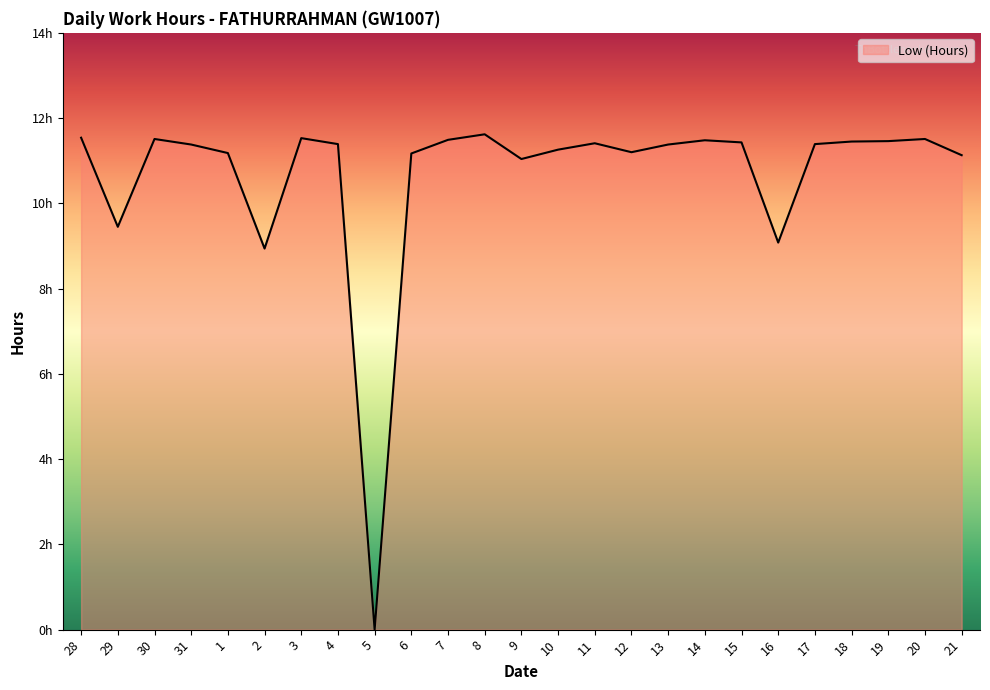

Which has a higher value, 15 or 1?

15